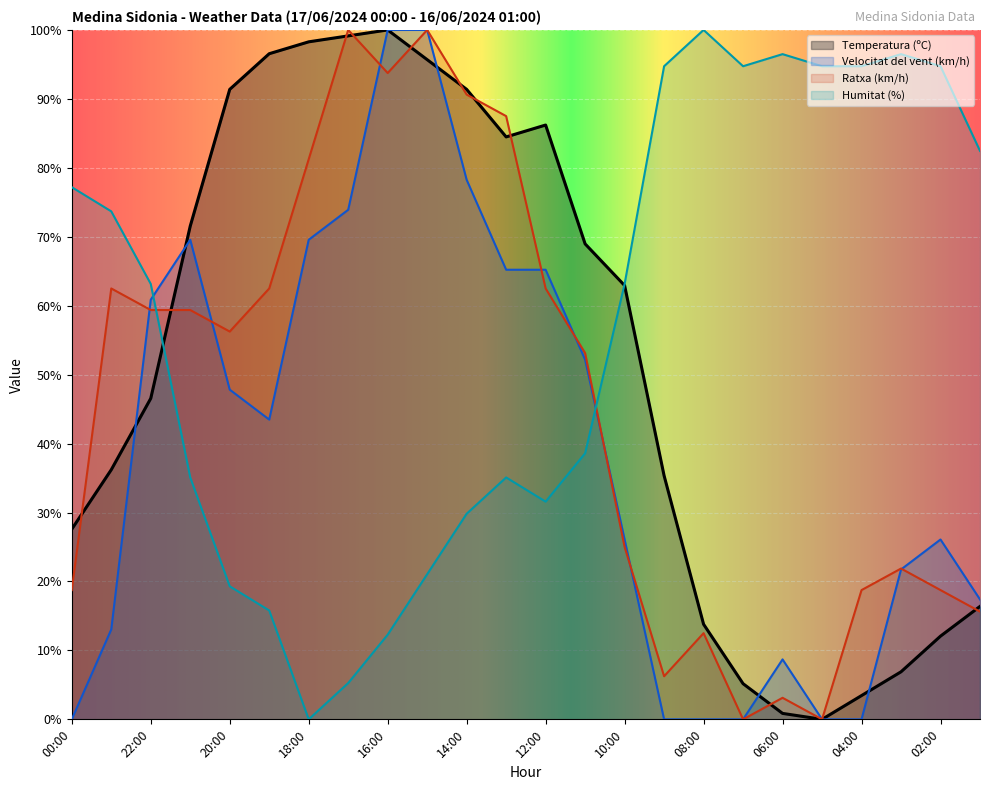

Rank the series by their average value, from highest to lowest.

Humitat (%), Temperatura (ºC), Ratxa (km/h), Velocitat del vent (km/h)